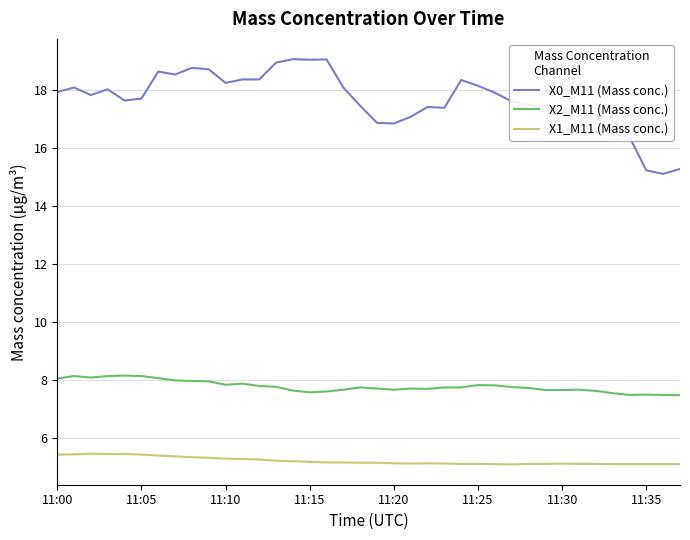

What is the sum of all X2_M11 (Mass conc.) values?

295.4